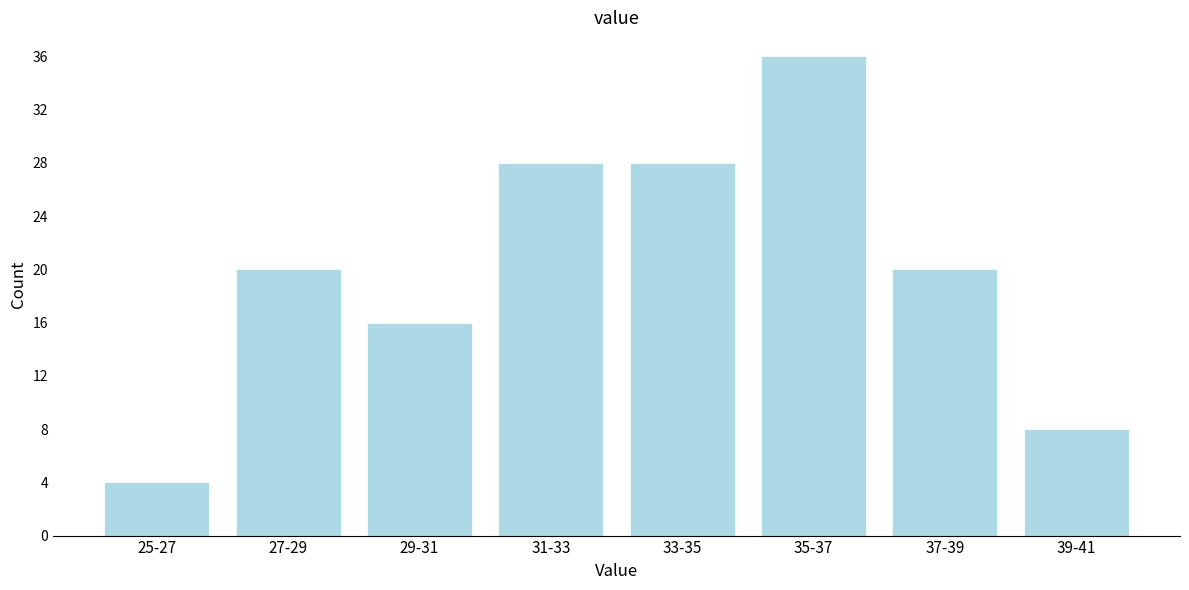

Reading left to right, transcribe all the data shown in this chart.

25-27=4	27-29=20	29-31=16	31-33=28	33-35=28	35-37=36	37-39=20	39-41=8